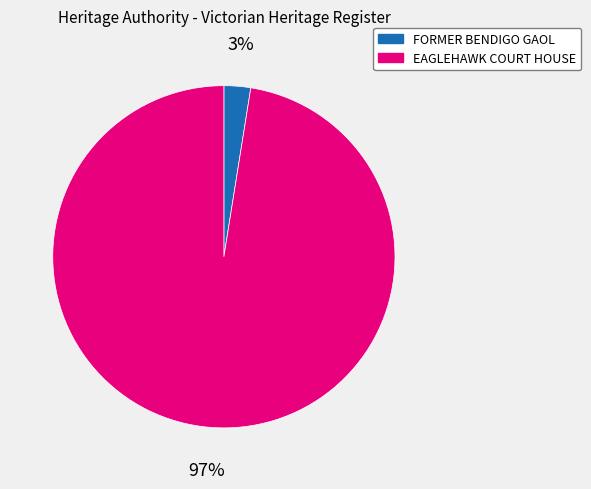

Is EAGLEHAWK COURT HOUSE the majority of the pie?

Yes